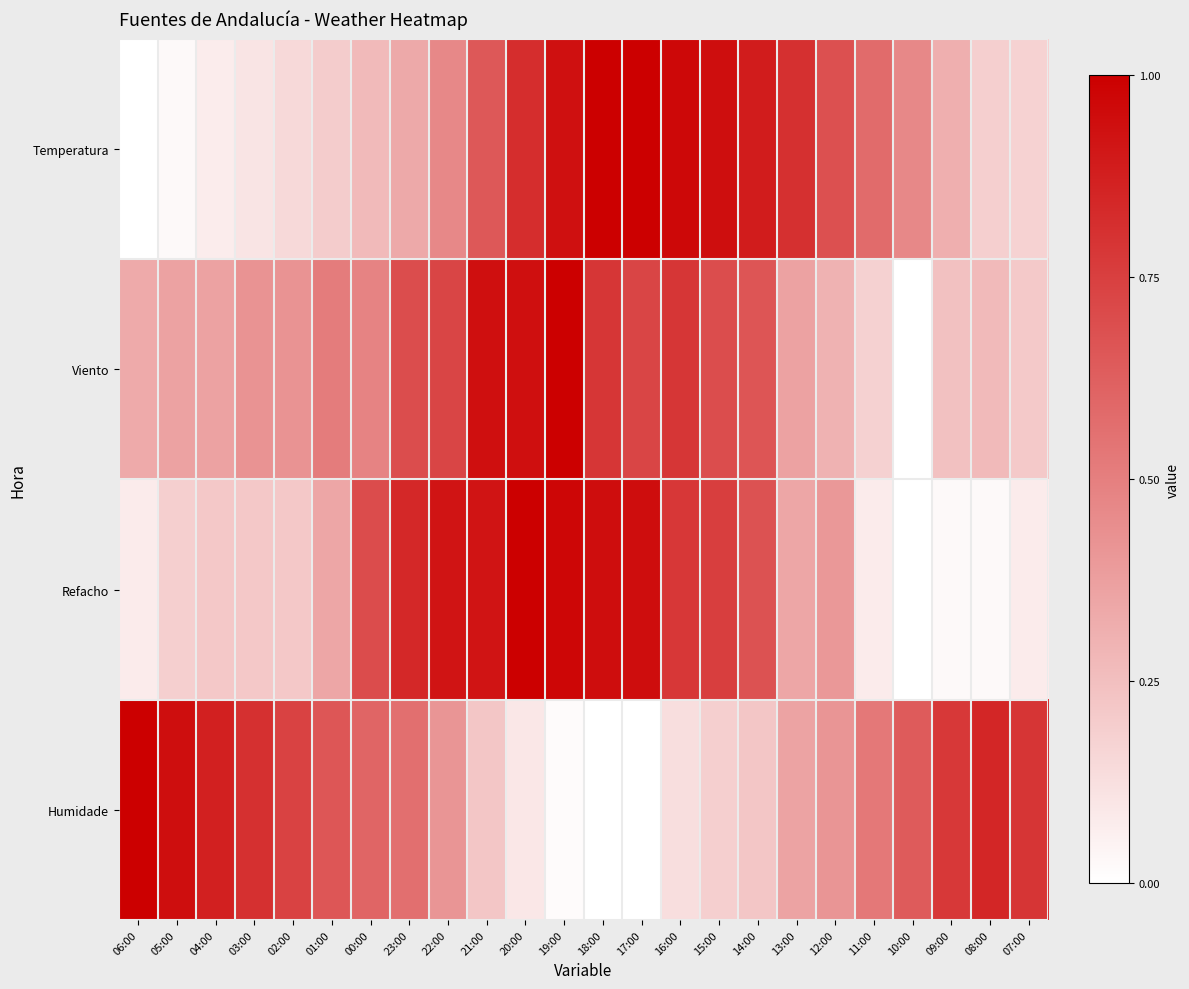

Which has a higher value, 15:00 or 07:00?

15:00